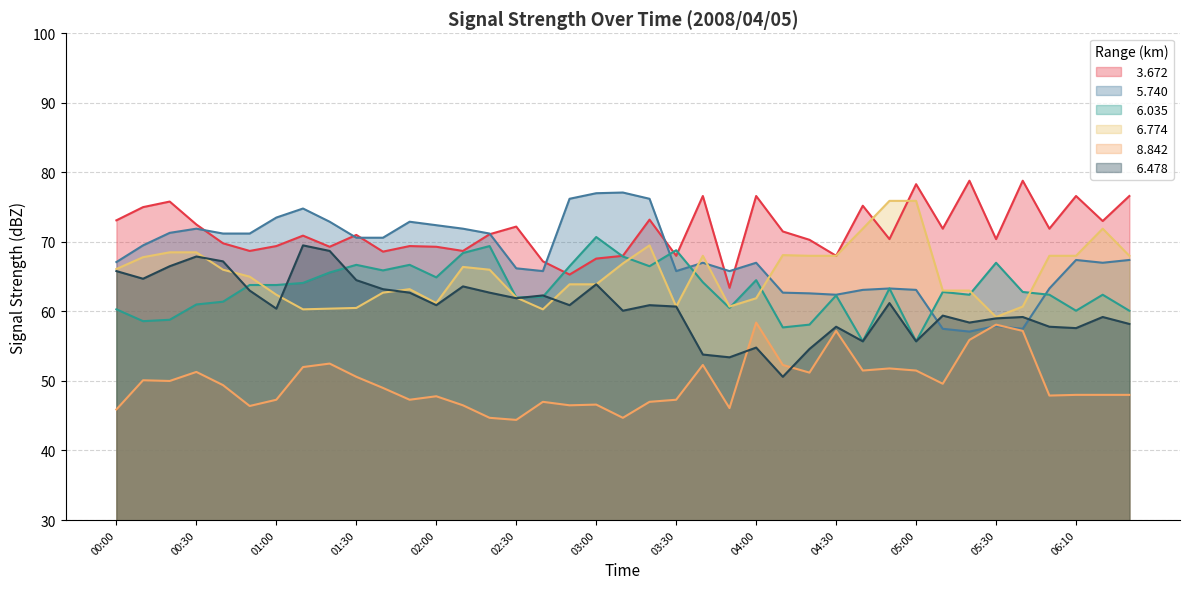

Where is the first local minimum for   6.478?

00:10